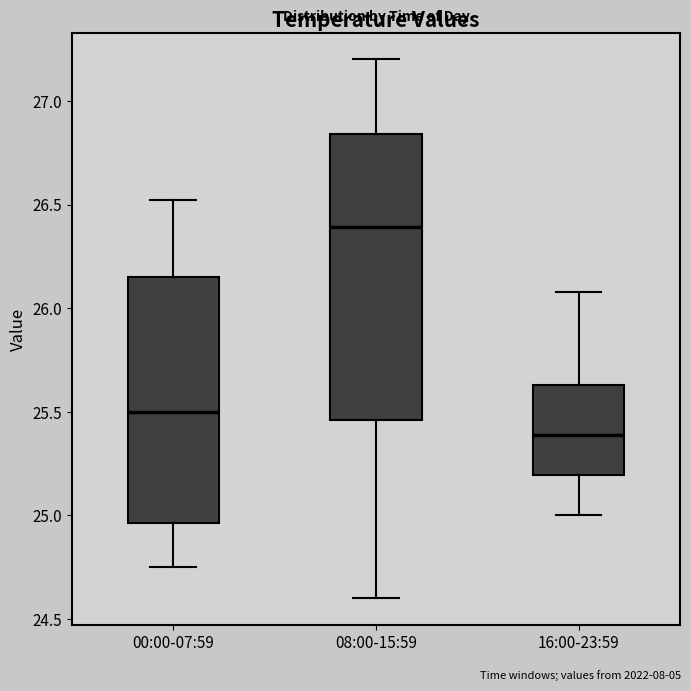

Reading left to right, transcribe this box plot: for each box, give where its median line is, the range the box spans, and where its two whiskers end, as read against the y-axis. The values are not printed on the chart, so give them approximately, as read against the axis.

00:00-07:59: median 25.50, box 24.95 to 26.15, whiskers 24.75 to 26.50
08:00-15:59: median 26.40, box 25.45 to 26.85, whiskers 24.60 to 27.20
16:00-23:59: median 25.40, box 25.20 to 25.65, whiskers 25.00 to 26.10